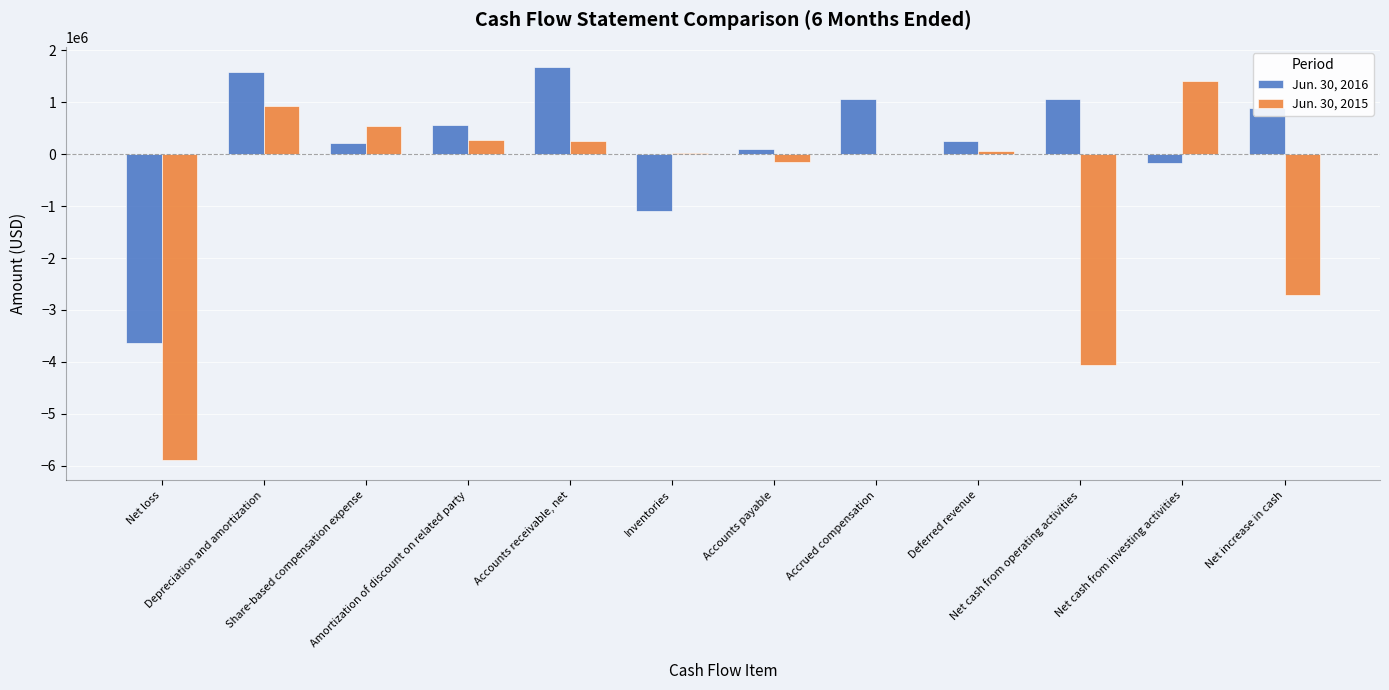

What is the sum of all Jun. 30, 2015 values?

-9331659